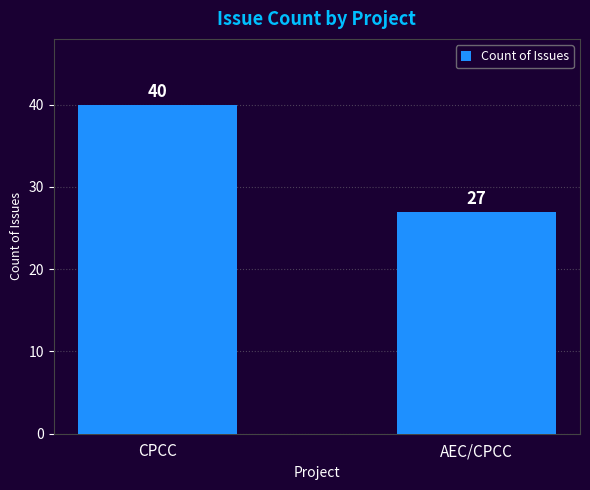

True or false: the data shows 27 at AEC/CPCC.

True